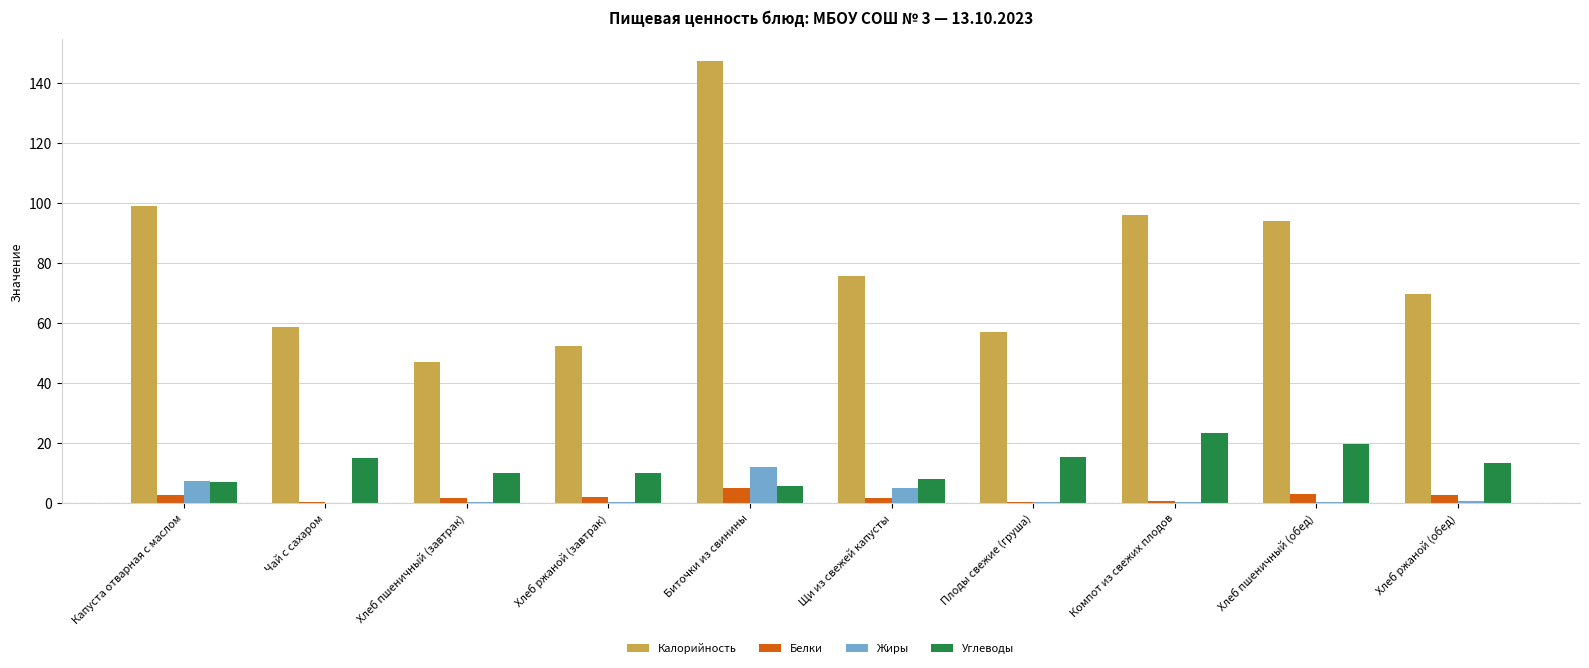

Between Чай с сахаром and Компот из свежих плодов, which series saw the biggest shift?

Калорийность